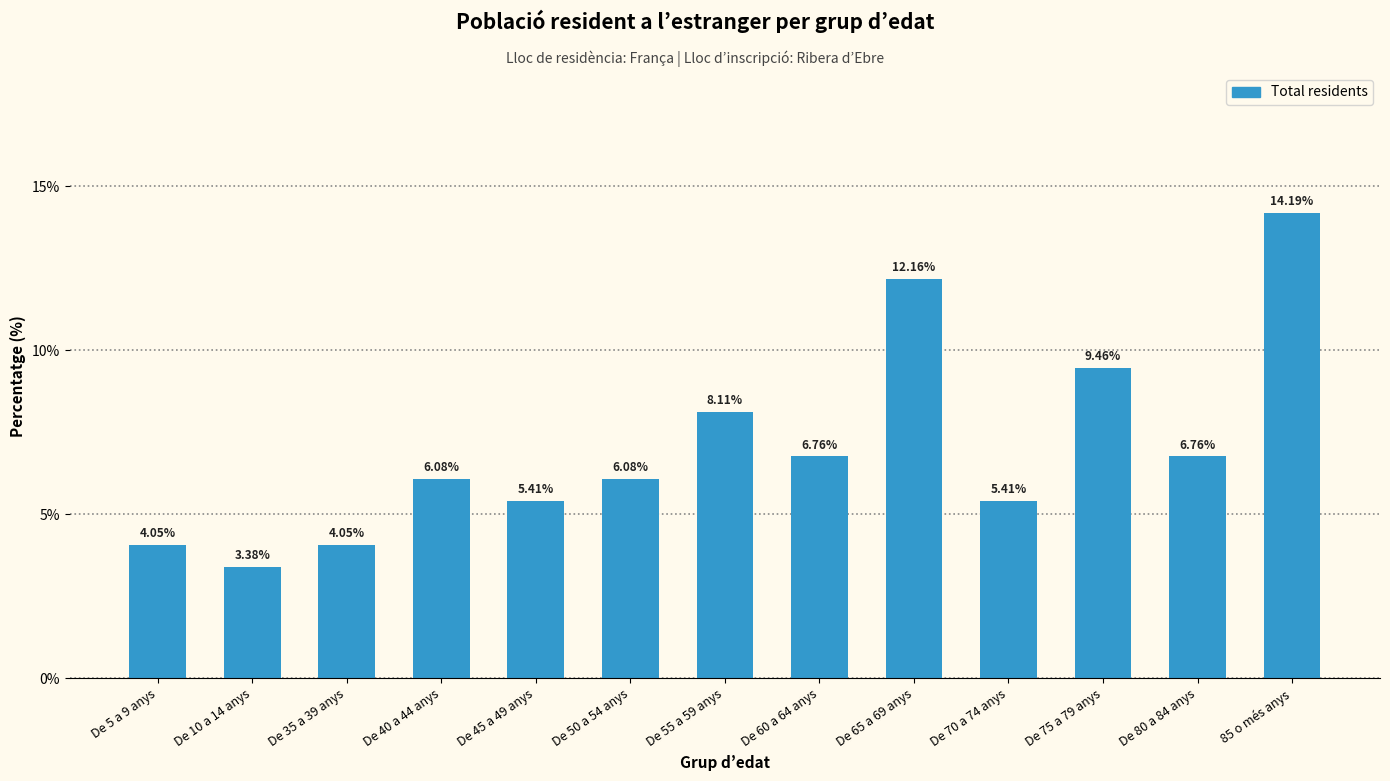

What is the sum of all values?

91.9